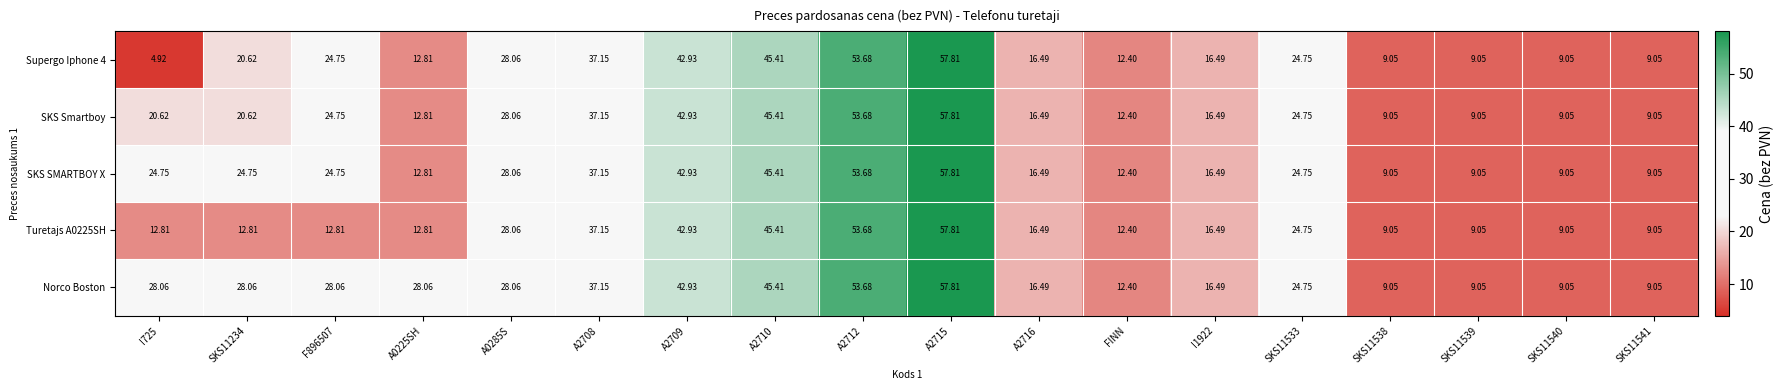

Which series has the largest total across all categories?

Norco Boston